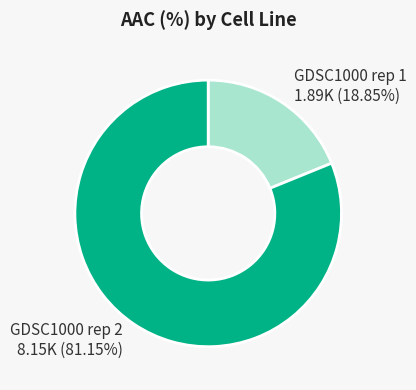

To the nearest percent, what is the difference between the largest and smallest slice percentages?

62%